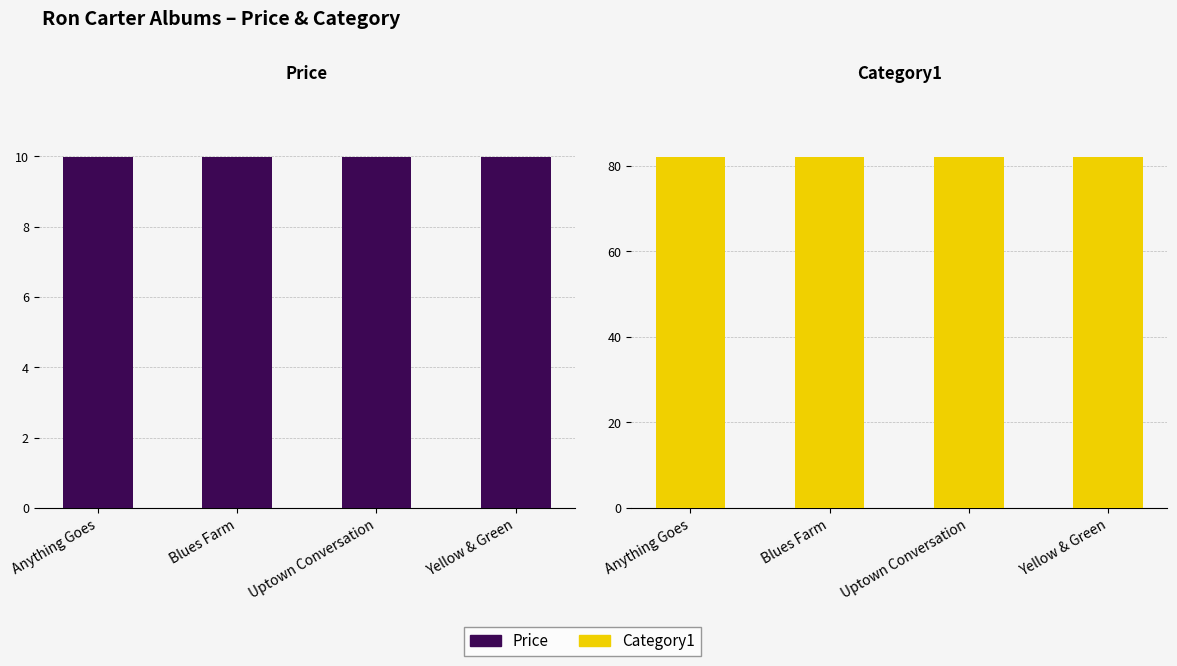

True or false: Price has a value of 10.0 at Yellow & Green.

True